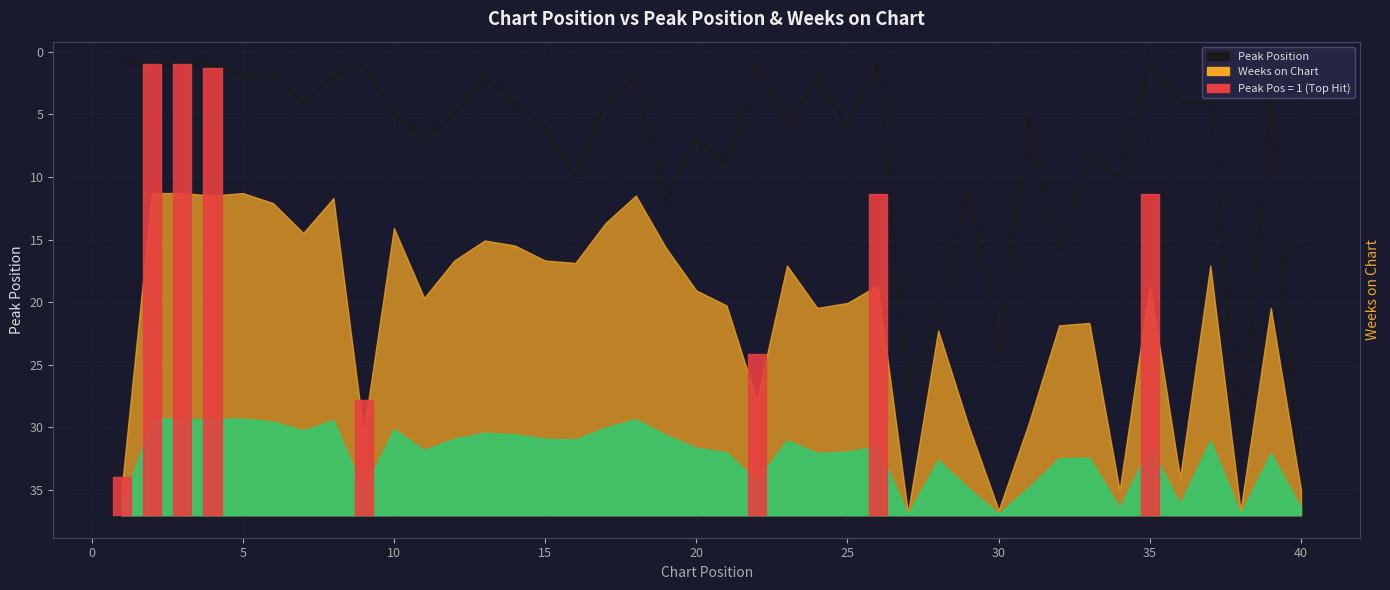

How many lines are shown in the chart?

1